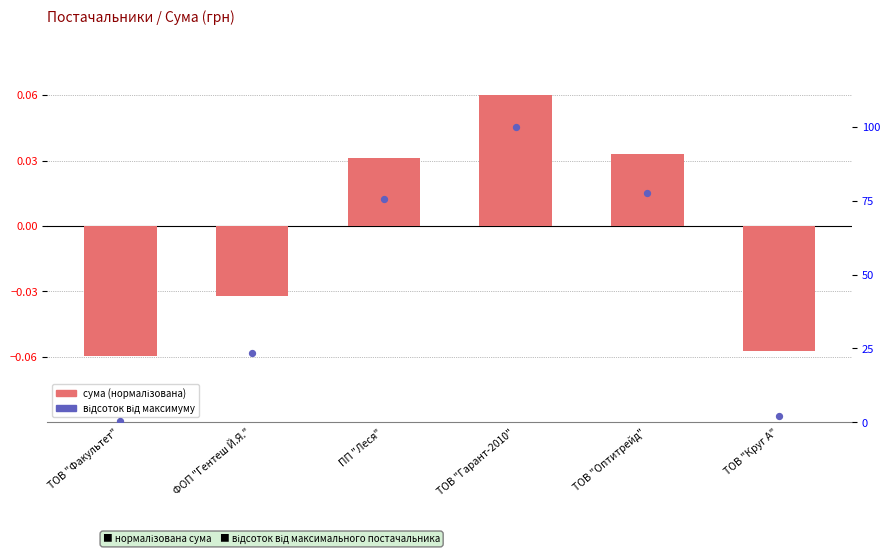

At how many categories does at least one series exceed 35?

3